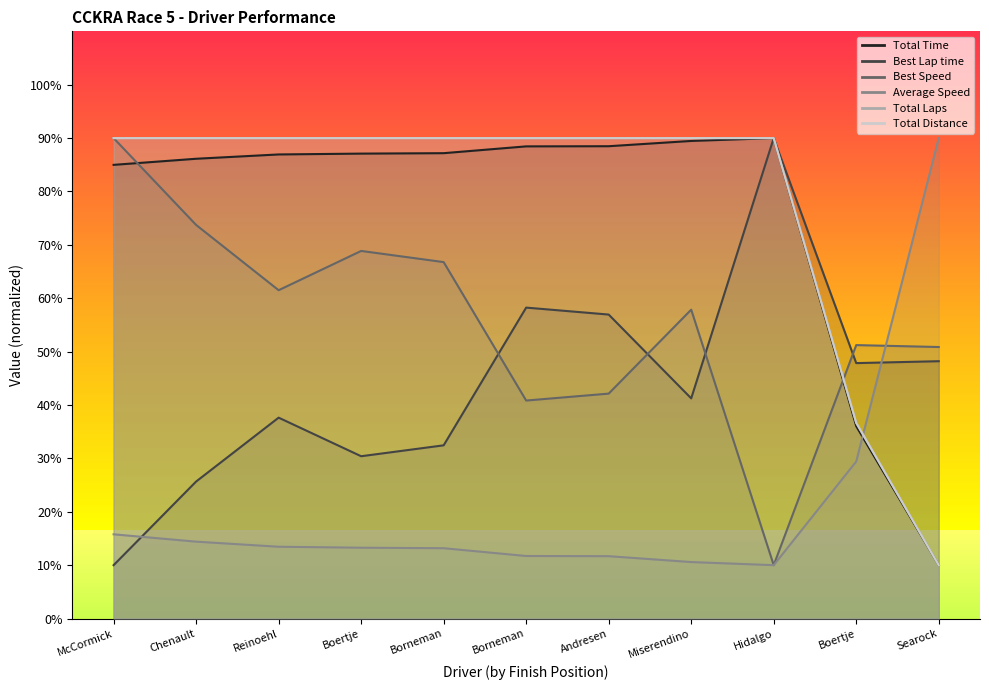

Is the value of Average Speed at Borneman greater than the value of Best Speed at Boertje?

No